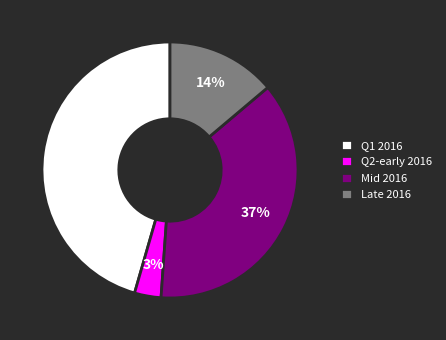

Which category has the smallest portion of the pie?

Q2-early 2016